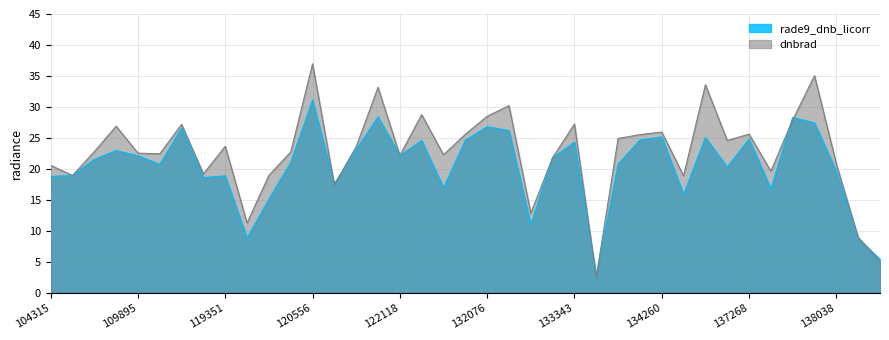

Reading left to right, extract all data points from this chart.

rade9_dnb_licorr: 18.8	19.0	21.6	23.0	22.1	20.8	26.6	18.6	18.9	8.9	15.1	21.1	31.1	17.6	23.2	28.4	22.2	24.6	17.0	24.6	26.8	26.2	11.0	21.8	24.3	2.8	20.8	24.7	25.2	15.9	25.1	20.3	24.8	16.8	28.3	27.4	19.6	8.8	5.4
dnbrad: 20.6	19.0	22.8	26.9	22.6	22.5	27.2	19.2	23.7	11.3	19.0	22.7	37.0	17.5	23.6	33.2	22.2	28.8	22.3	25.6	28.5	30.2	12.9	21.8	27.3	2.6	24.9	25.5	26.0	18.9	33.6	24.6	25.6	19.7	27.9	35.1	20.8	9.0	5.1